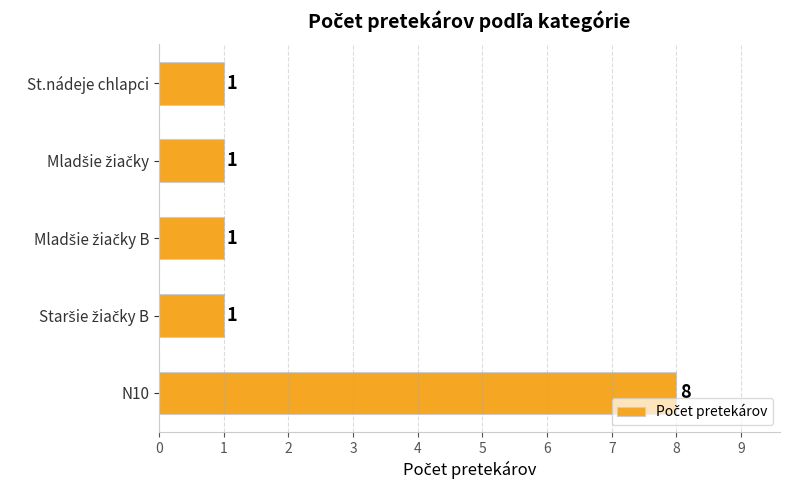

What is the greatest value displayed?

8